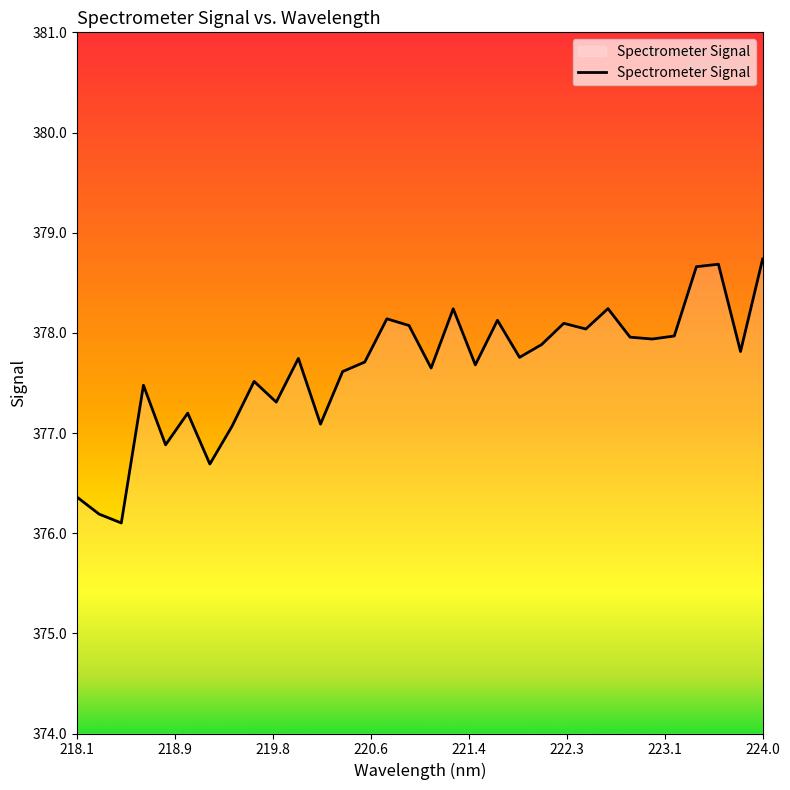

What is the smallest value displayed?

376.1